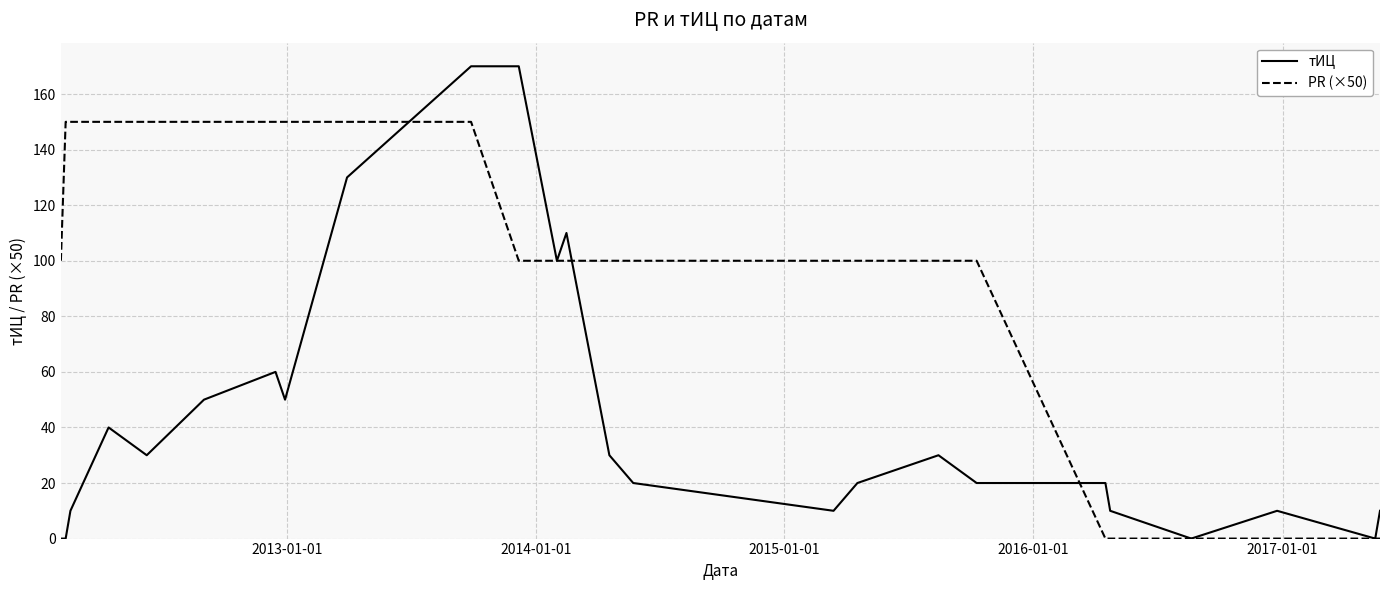

Which series has the largest total across all categories?

PR (×50)